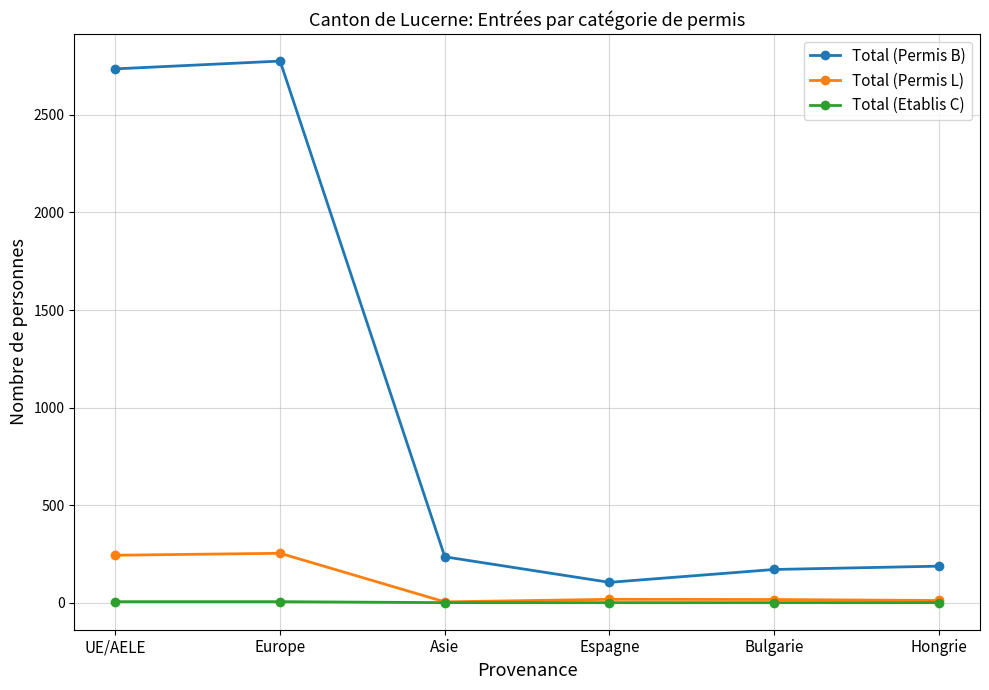

Which series has the widest spread of values?

Total (Permis B)